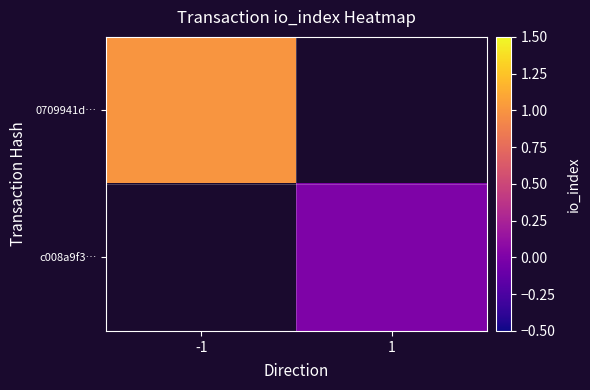

Is the value of 0709941d… at 1 greater than the value of c008a9f3… at 1?

No